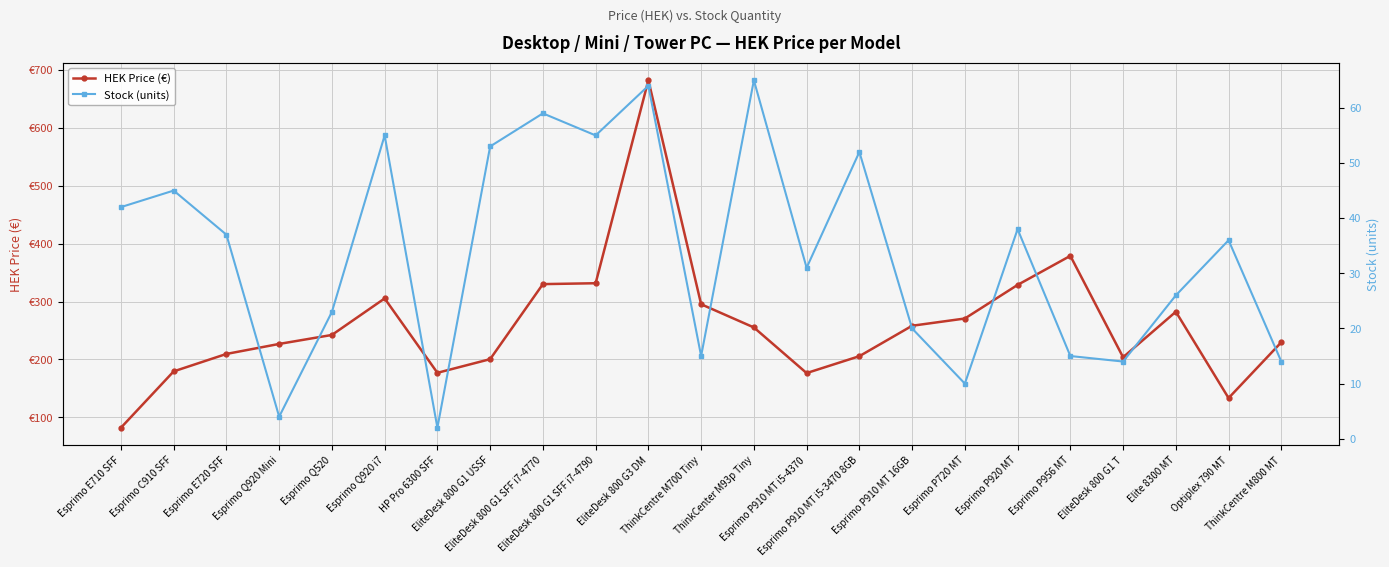

Count the number of categories in the chart.

23